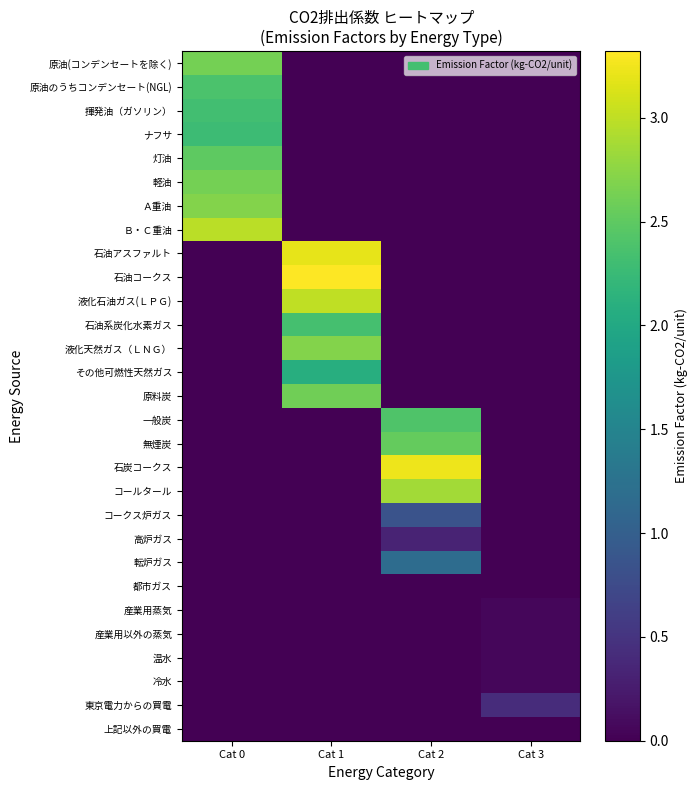

At which category is the sum across all series the highest?

Cat 0